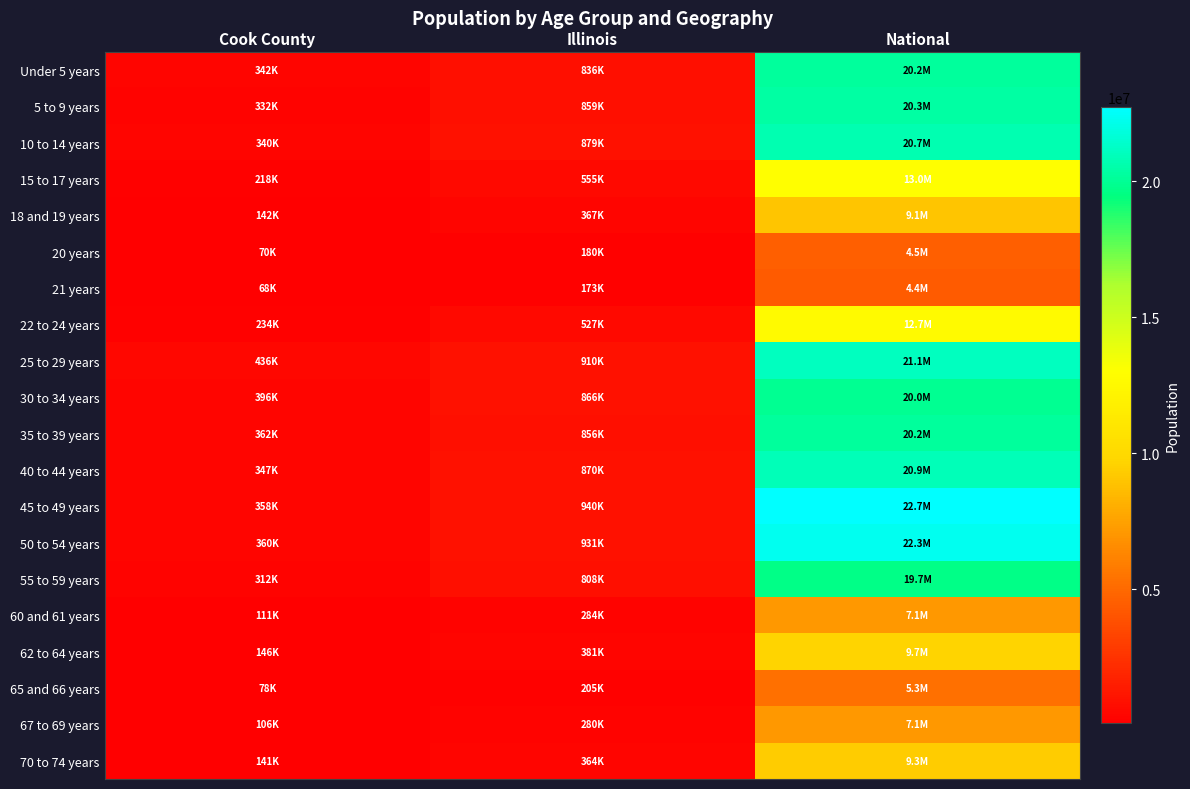

Reading left to right, list all the values displayed in this chart.

Under 5 years: Cook County=342493	Illinois=835577	National=20201362
5 to 9 years: Cook County=331837	Illinois=859405	National=20348657
10 to 14 years: Cook County=339576	Illinois=879448	National=20677194
15 to 17 years: Cook County=218374	Illinois=554749	National=12954254
18 and 19 years: Cook County=141816	Illinois=367343	National=9086089
20 years: Cook County=70195	Illinois=179613	National=4519129
21 years: Cook County=68431	Illinois=172795	National=4354294
22 to 24 years: Cook County=233877	Illinois=526556	National=12712576
25 to 29 years: Cook County=435510	Illinois=910273	National=21101849
30 to 34 years: Cook County=396053	Illinois=865684	National=19962099
35 to 39 years: Cook County=362415	Illinois=855790	National=20179642
40 to 44 years: Cook County=347380	Illinois=870100	National=20890964
45 to 49 years: Cook County=357556	Illinois=940094	National=22708591
50 to 54 years: Cook County=359507	Illinois=930785	National=22298125
55 to 59 years: Cook County=312366	Illinois=807778	National=19664805
60 and 61 years: Cook County=110913	Illinois=284180	National=7113727
62 to 64 years: Cook County=146047	Illinois=381249	National=9704197
65 and 66 years: Cook County=77882	Illinois=205270	National=5319902
67 to 69 years: Cook County=106025	Illinois=279790	National=7115361
70 to 74 years: Cook County=140614	Illinois=364475	National=9278166